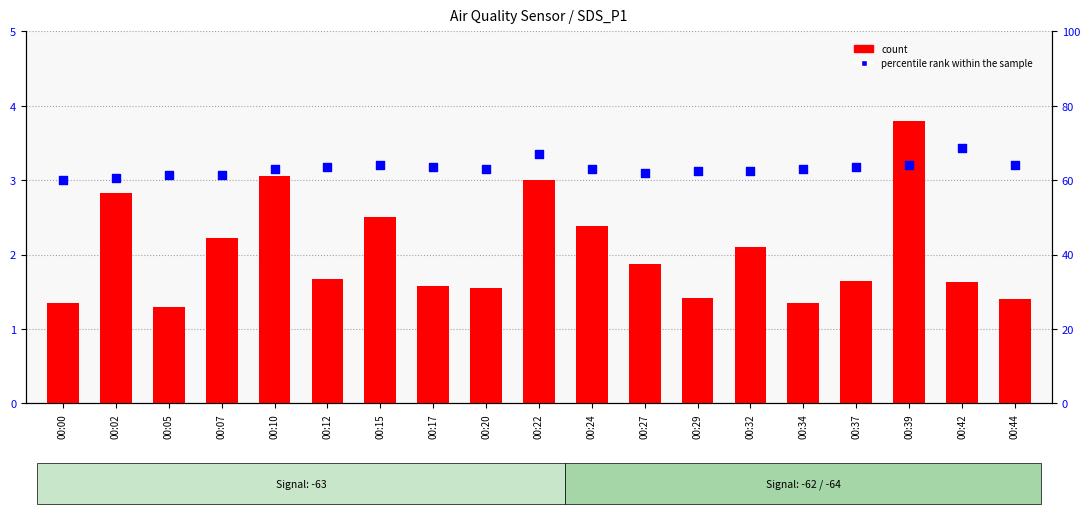

Is the value of count at 00:07 greater than the value of percentile rank within the sample at 00:24?

No